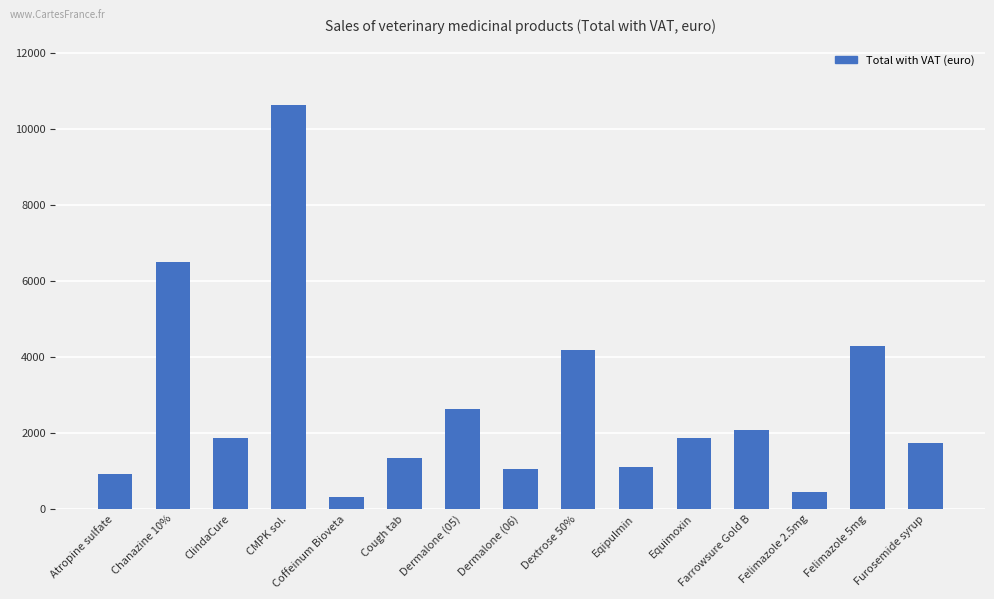

Are the bars grouped side by side (vs. stacked)?

No